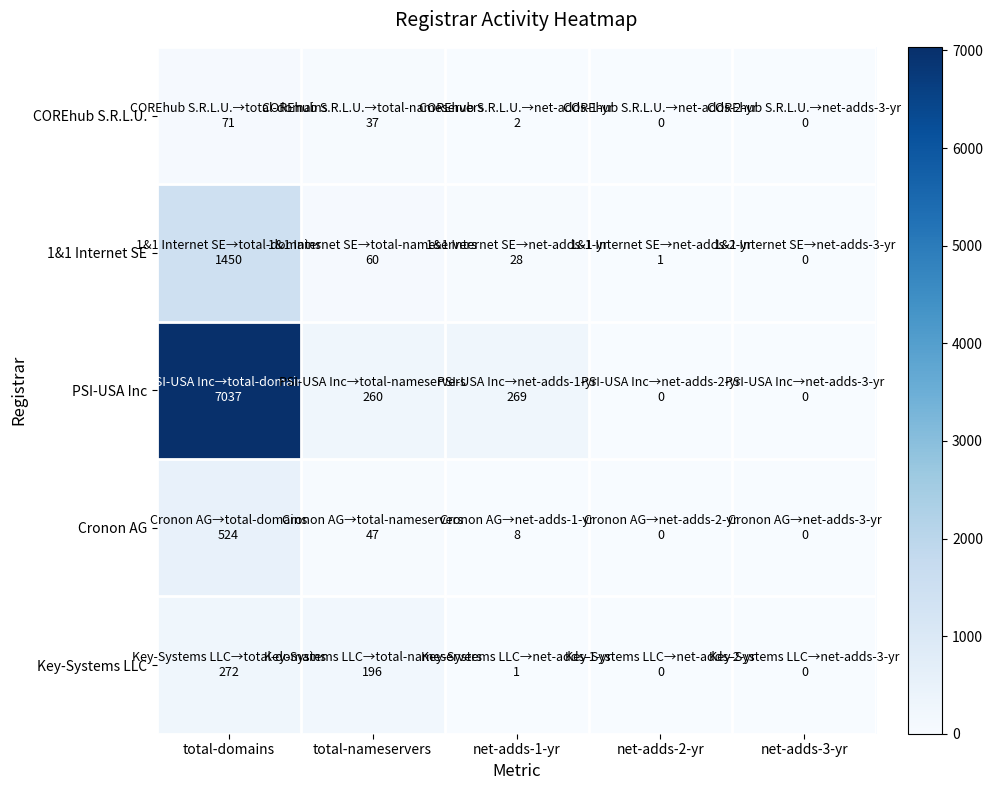

Count the number of data series in this chart.

5